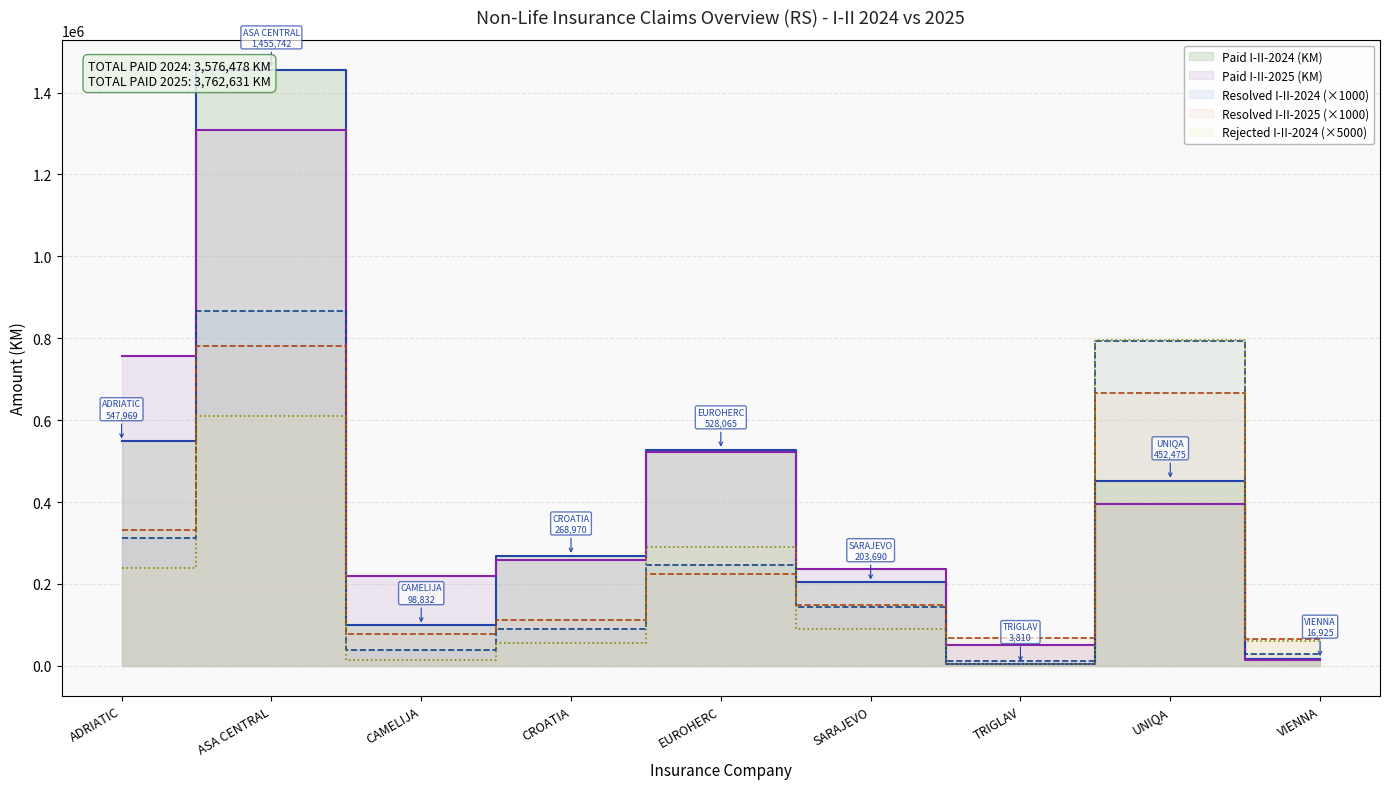

At which label does Resolved I-II-2025 first exceed 148000?

ADRIATIC